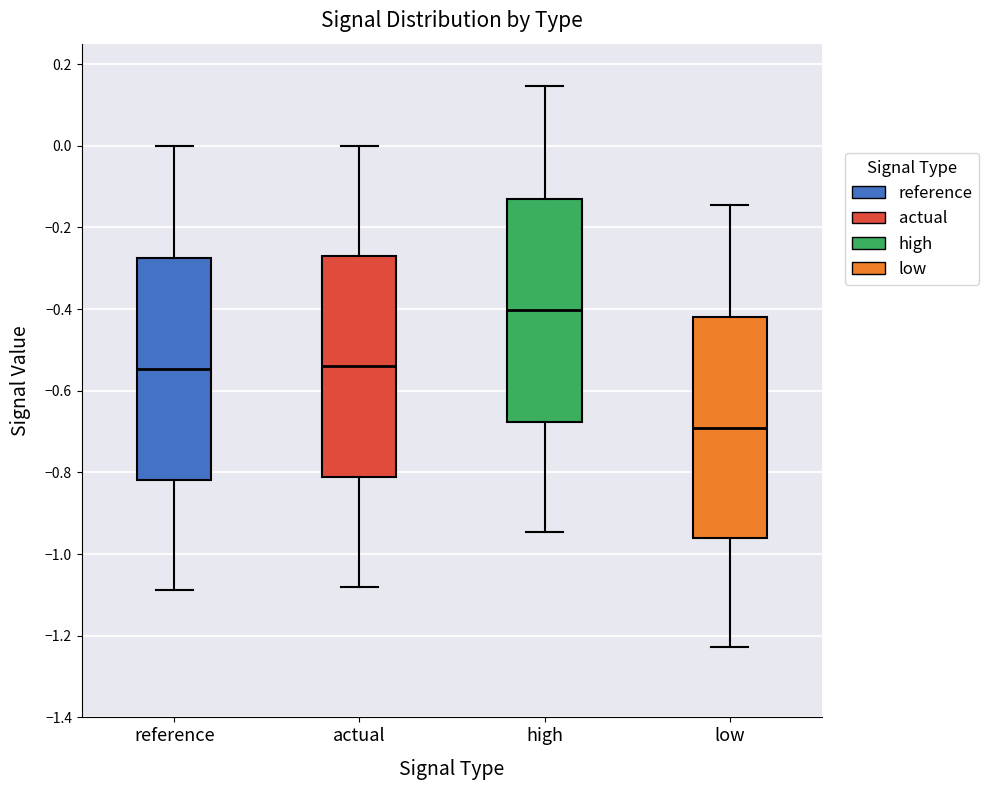

Which box has the lowest median line?

low